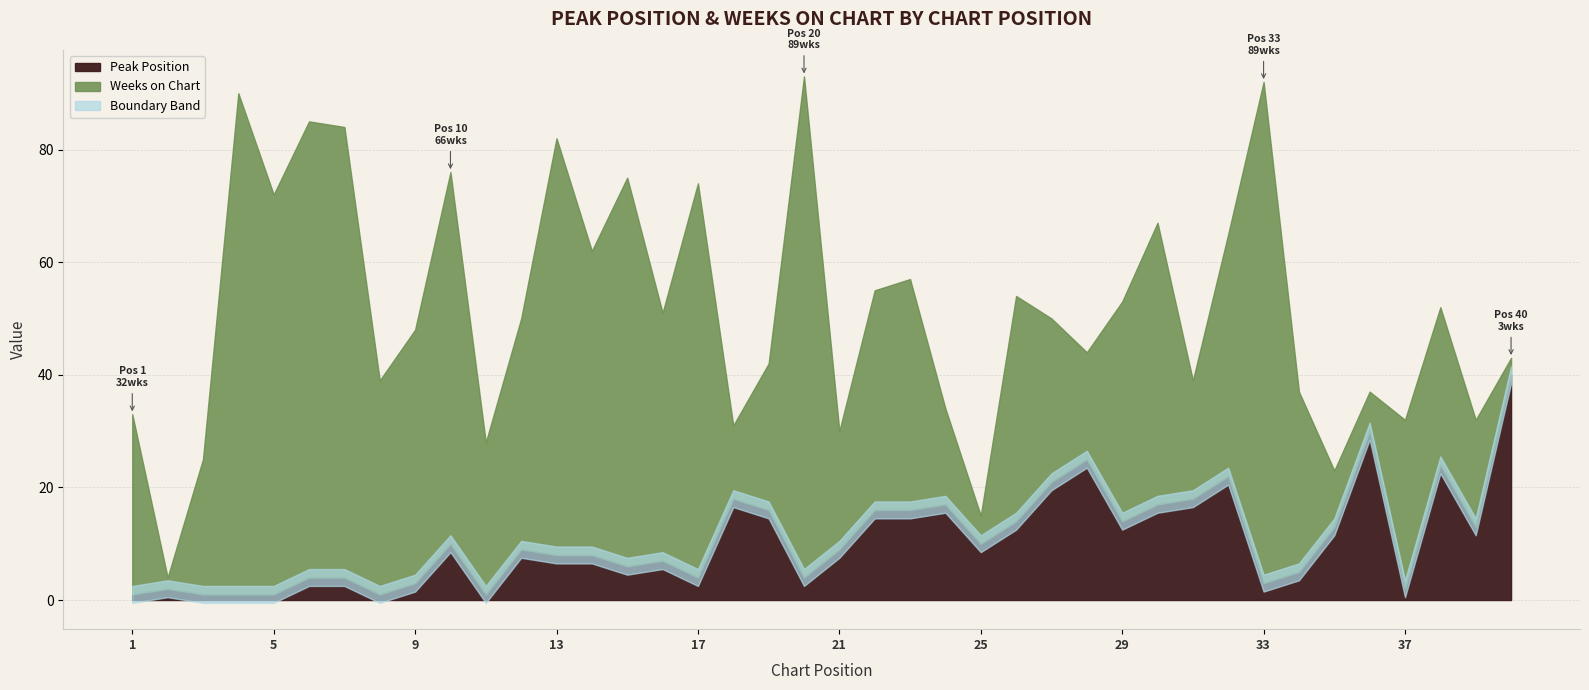

The Weeks on Chart series shows 38 at 8. True or false?

True